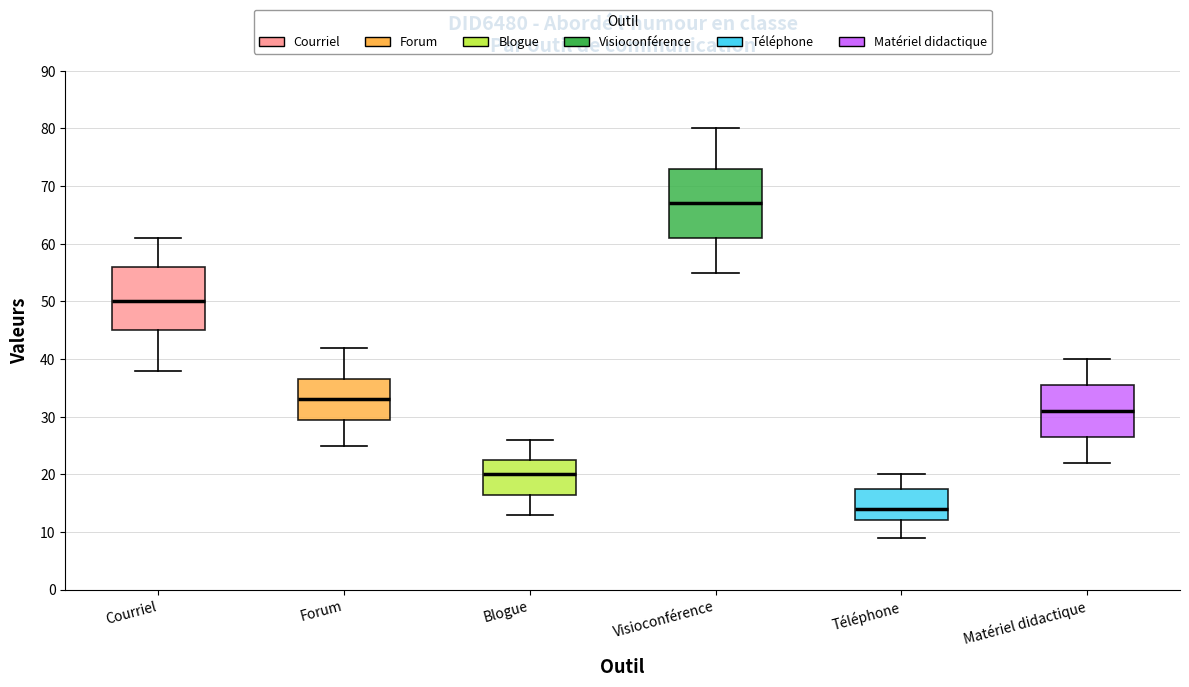

Where does the lower whisker of the box for Courriel end on the y-axis? The values are not printed on the chart, so give them approximately, as read against the axis.

38